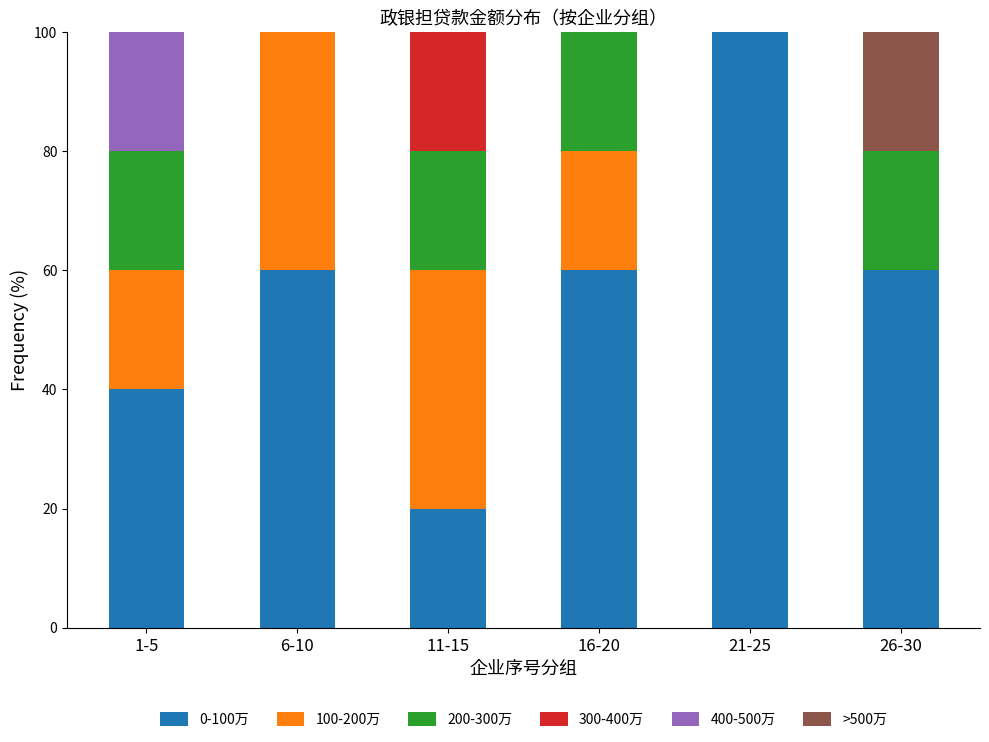

Which category has the highest value in the 0-100万 series?

21-25